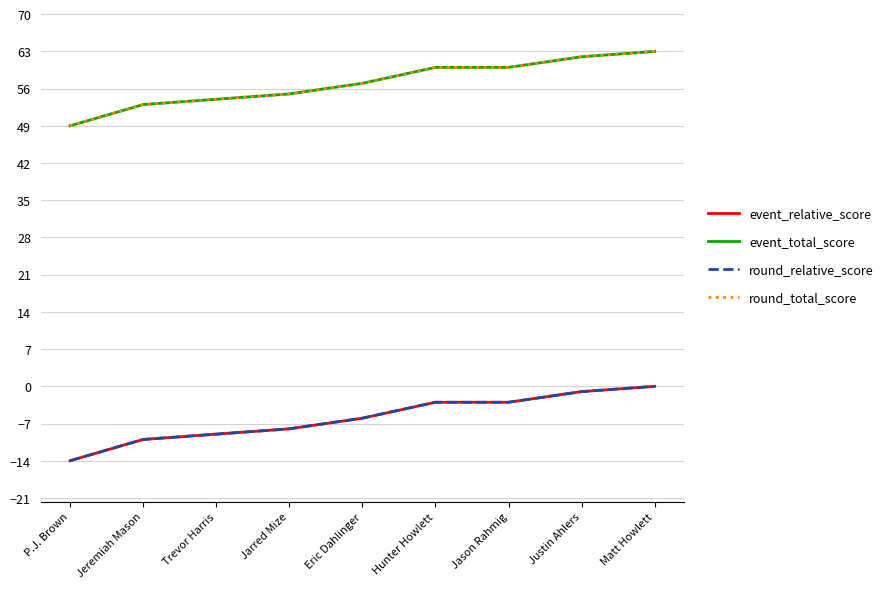

What is the average value of the round_total_score series?

57